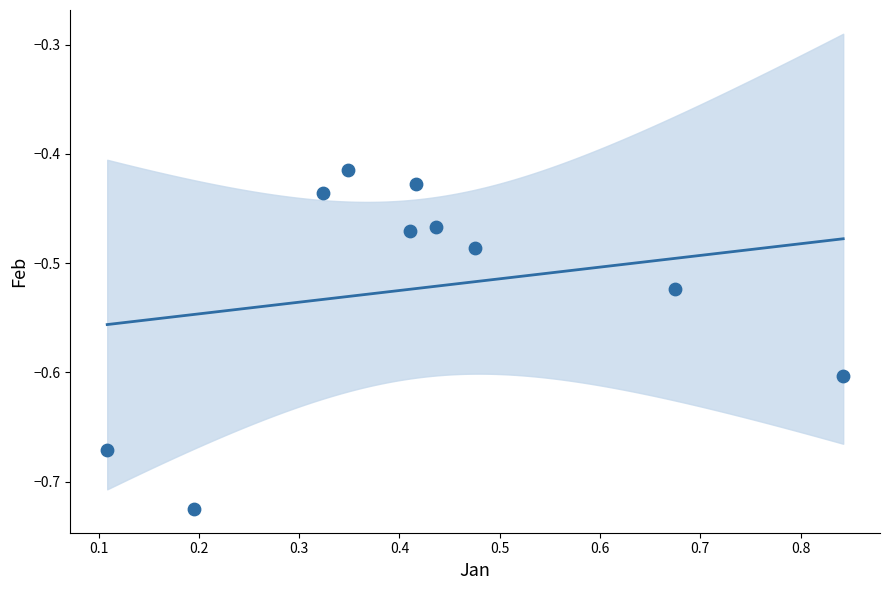

What is the range of X values (max minus min)?

0.7